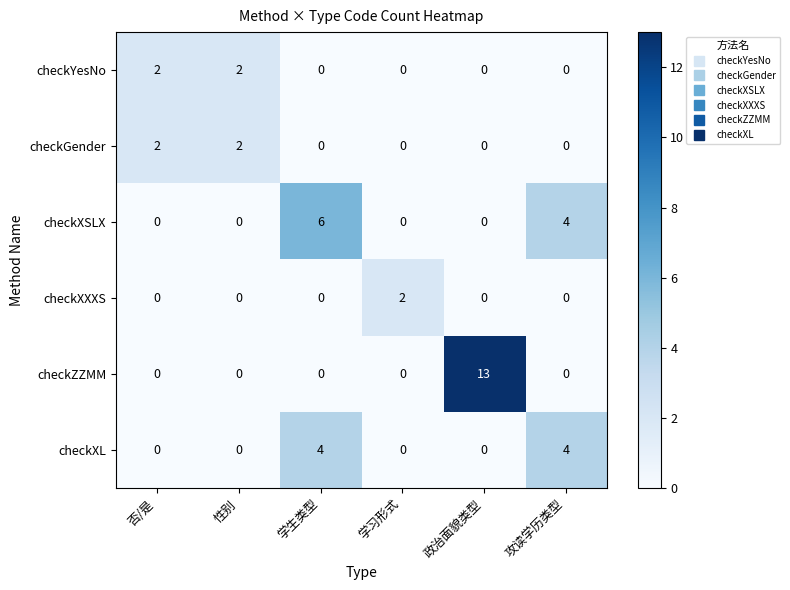

At which category is the sum across all series the highest?

政治面貌类型